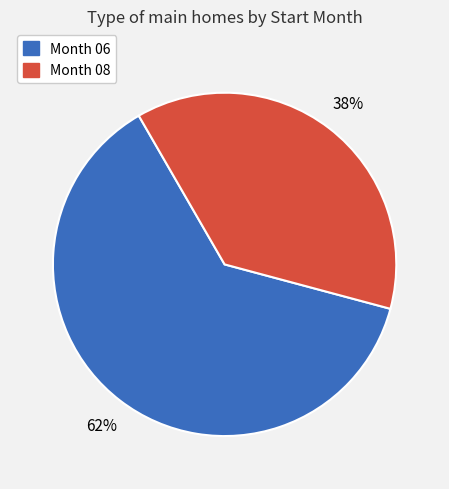

Between Month 06 and Month 08, which is larger?

Month 06